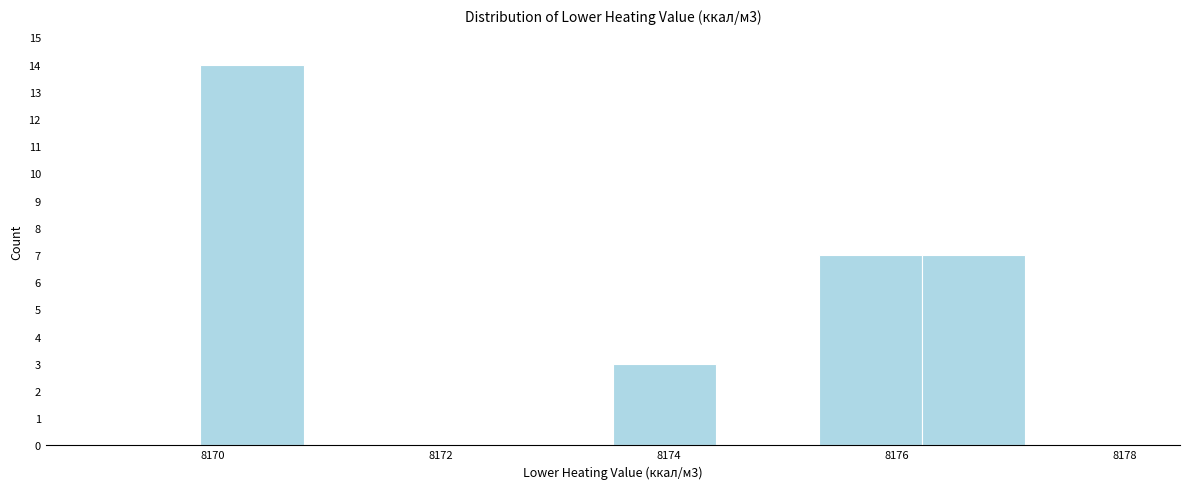

Which range on the x-axis has the tallest bar?

8169.8 to 8170.8